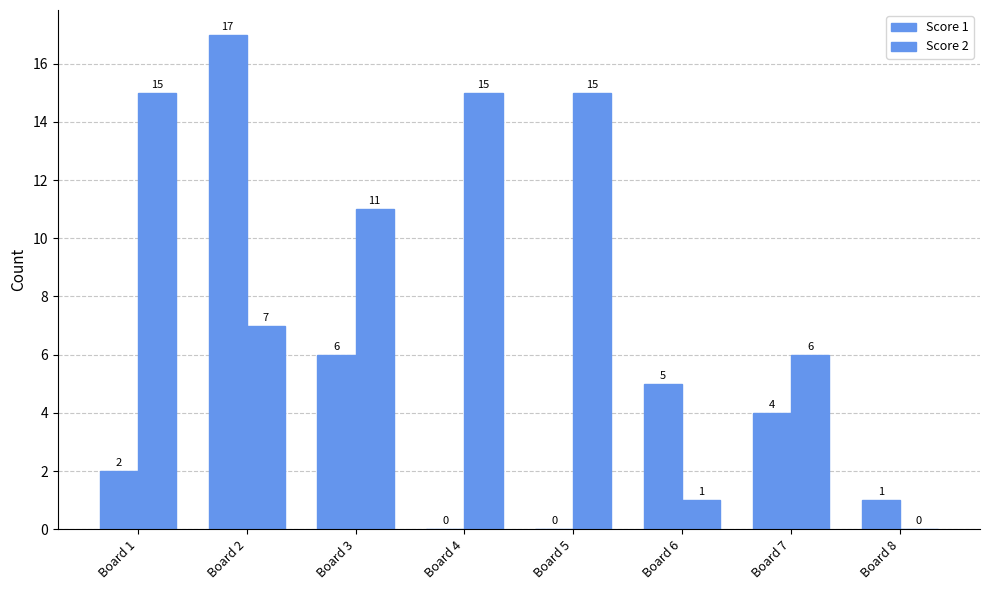

How many categories are shown in the chart?

8